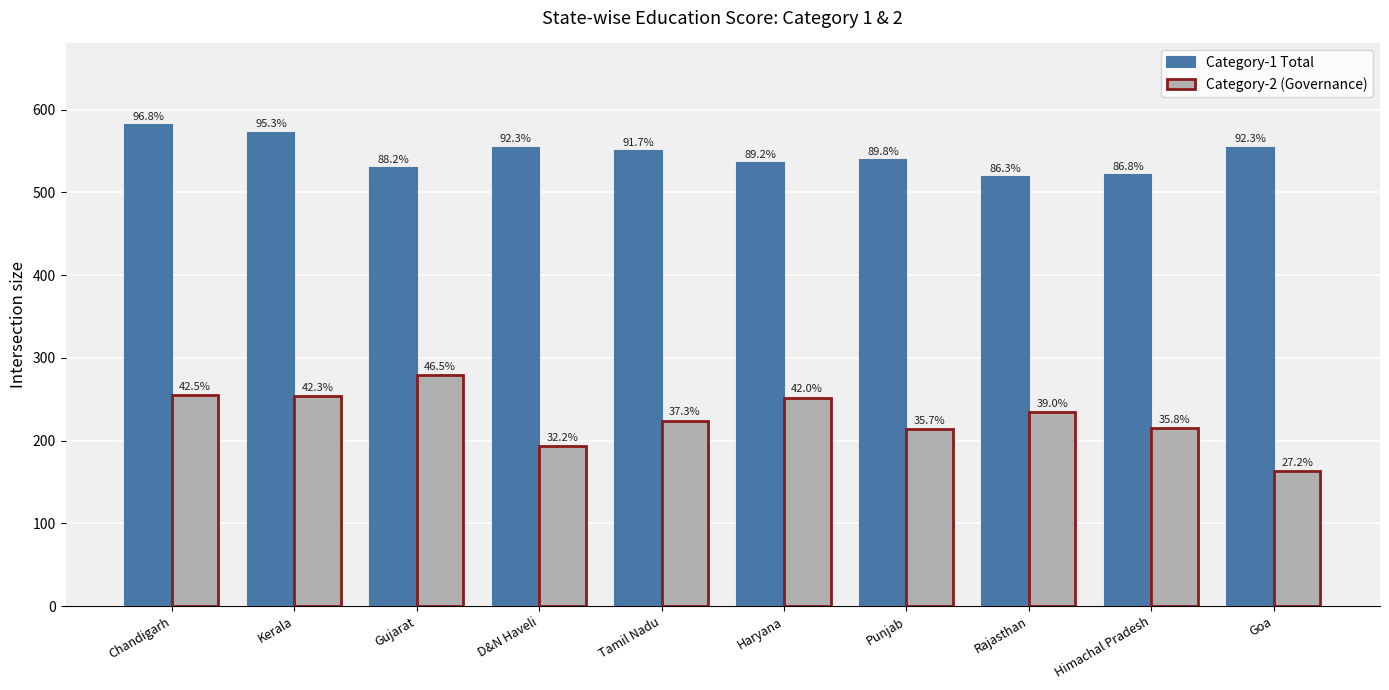

How many bars are there in total?

20